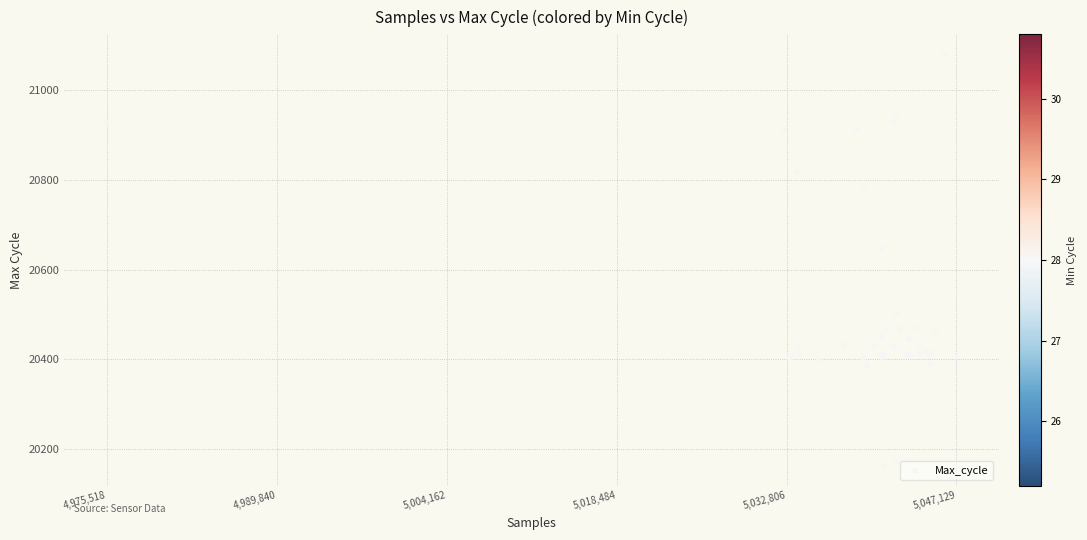

What Y value in the scatter plot is closest to 20621?

20647